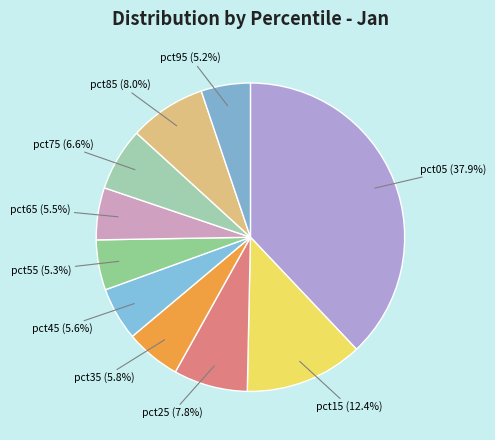

Which has a higher value, pct45 (5.6%) or pct85 (8.0%)?

pct85 (8.0%)